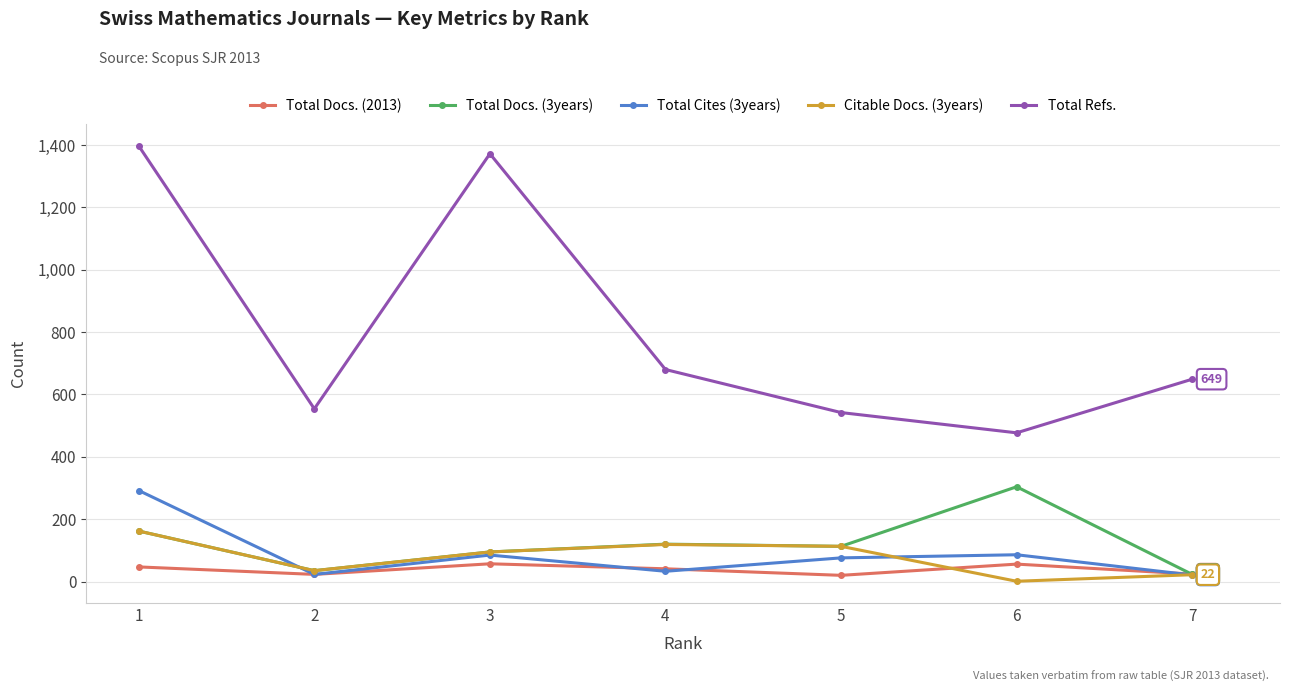

What is the value of the Total Docs. (2013) point at the 6th from the left?

56